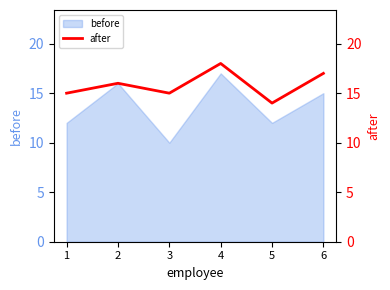

What is the greatest value displayed?

18